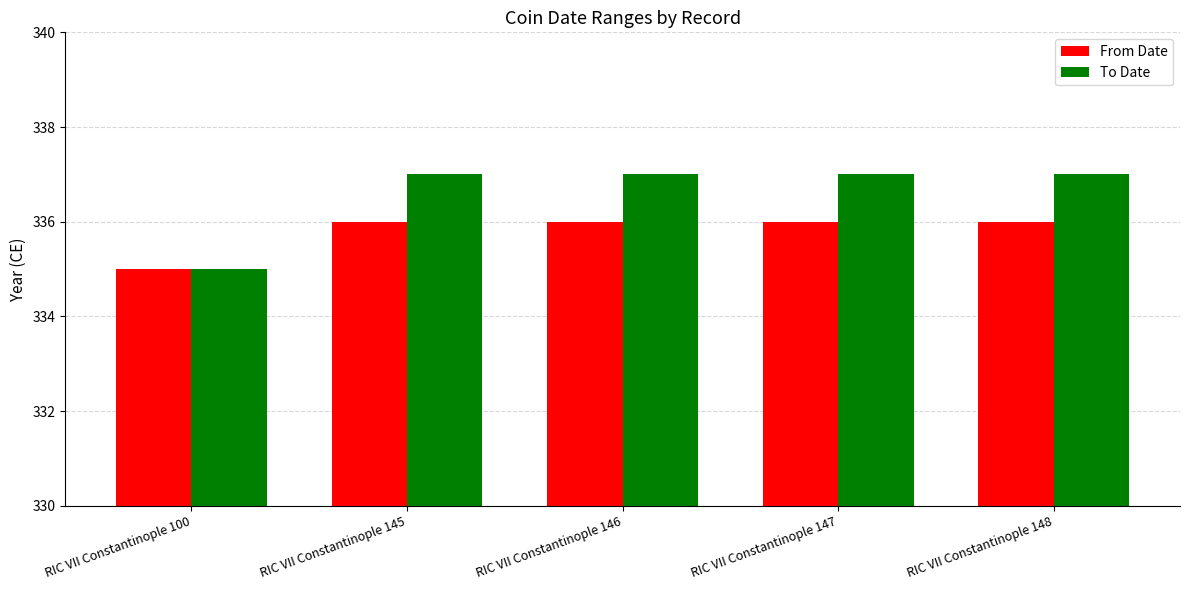

Reading left to right, transcribe all the data shown in this chart.

From Date: 335	336	336	336	336
To Date: 335	337	337	337	337